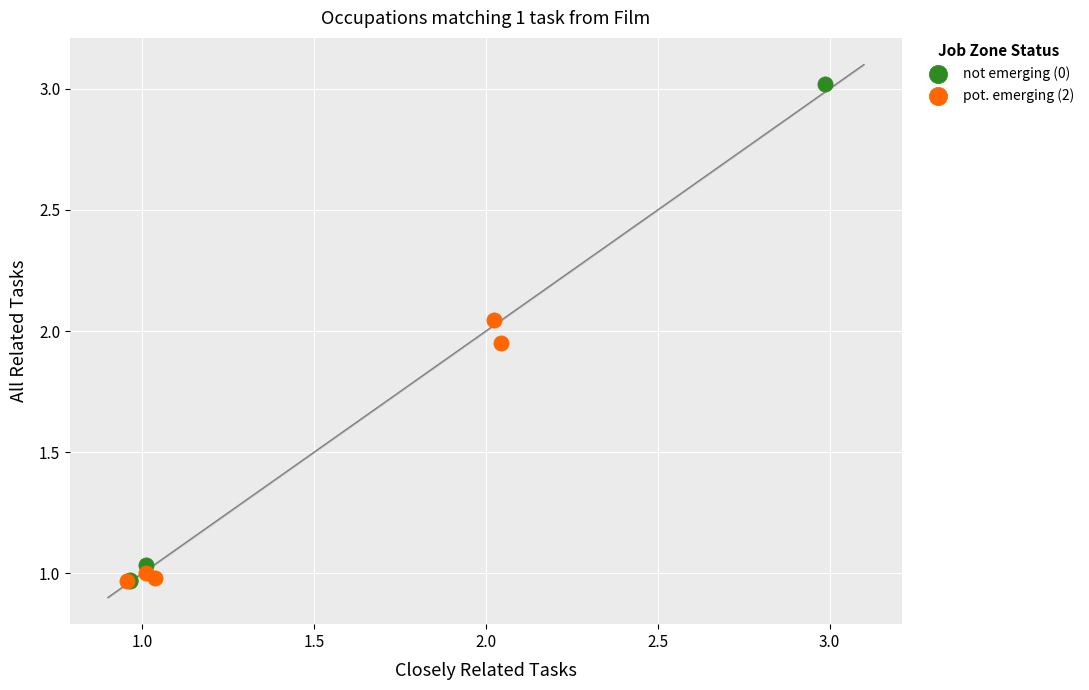

Which series has the widest spread of Y values?

not emerging (0)